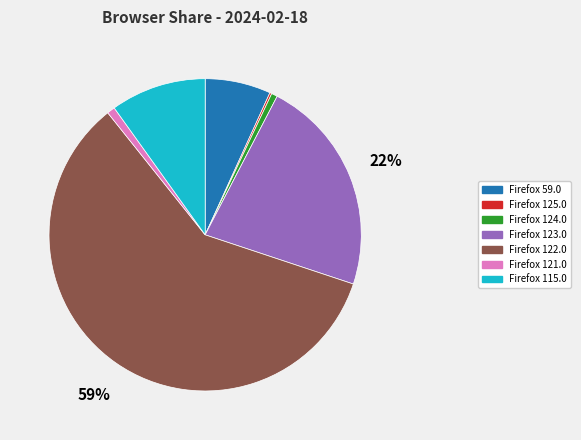

What is the largest slice in the pie chart?

Firefox 122.0